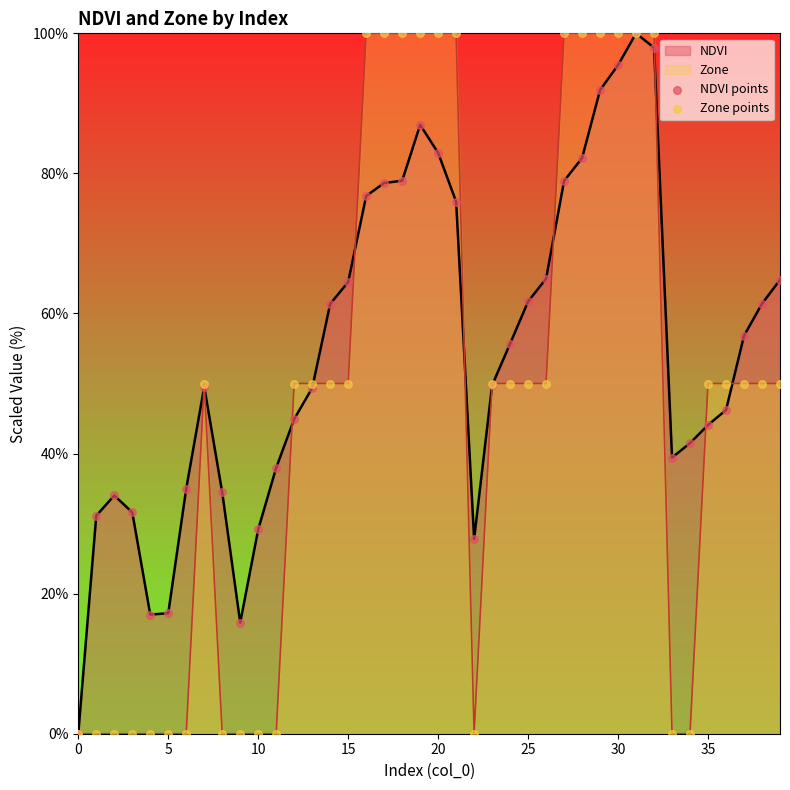

Which series reaches the maximum Y coordinate?

NDVI points